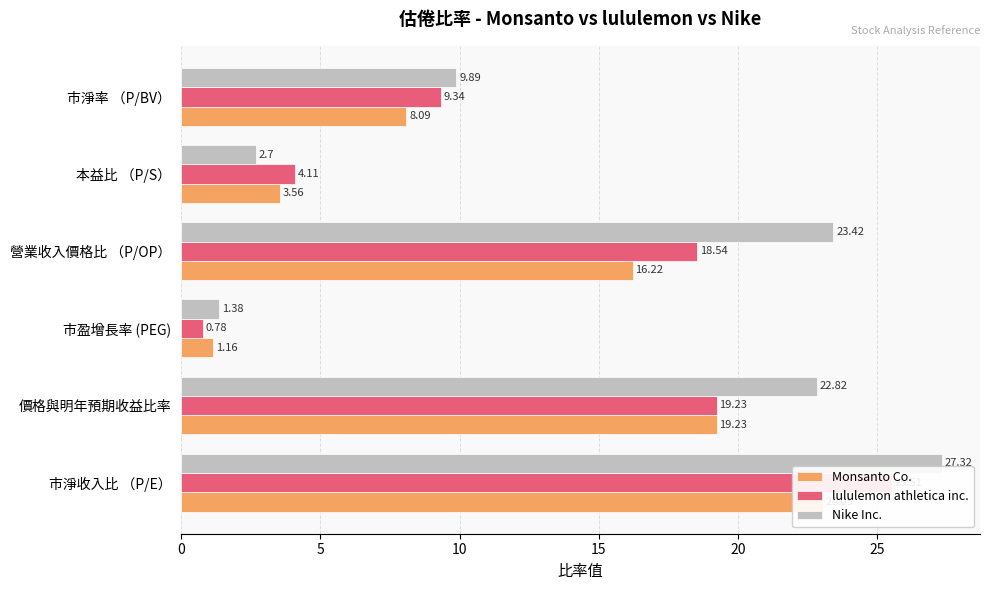

Reading left to right, what are all the values shown in this chart?

Monsanto Co.: 0=23.1	5=19.2	10=1.2	15=16.2	20=3.6	25=8.1
lululemon athletica inc.: 0=25.5	5=19.2	10=0.8	15=18.5	20=4.1	25=9.3
Nike Inc.: 0=27.3	5=22.8	10=1.4	15=23.4	20=2.7	25=9.9